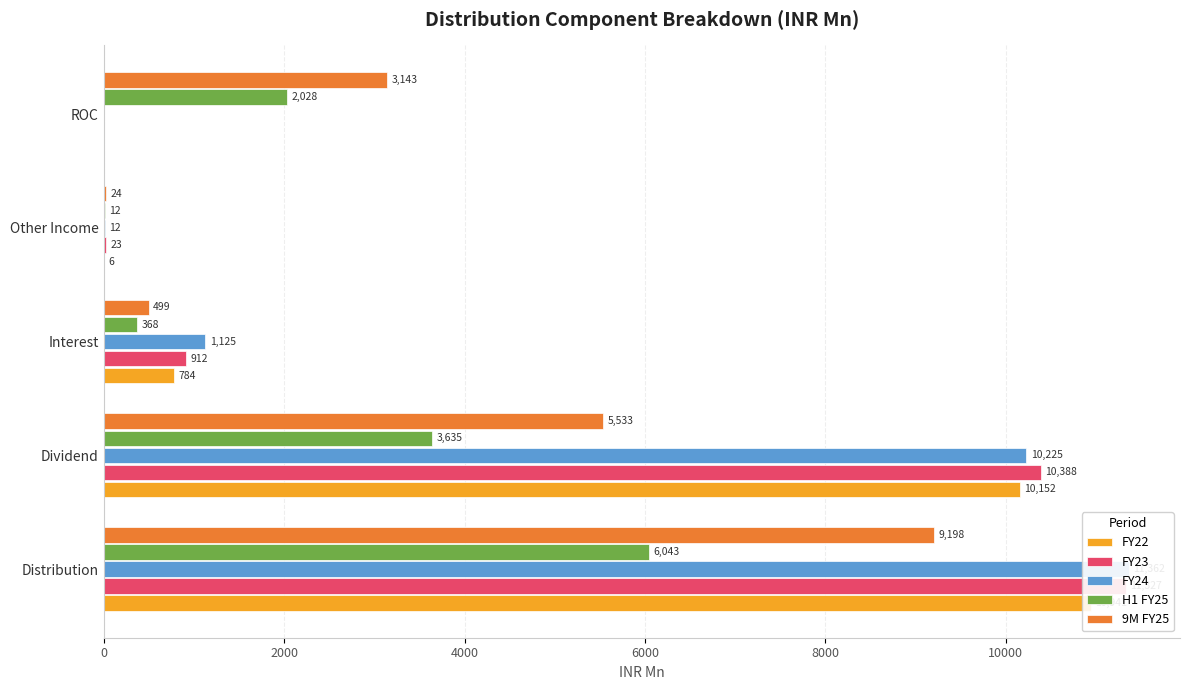

Are the bars horizontal?

Yes